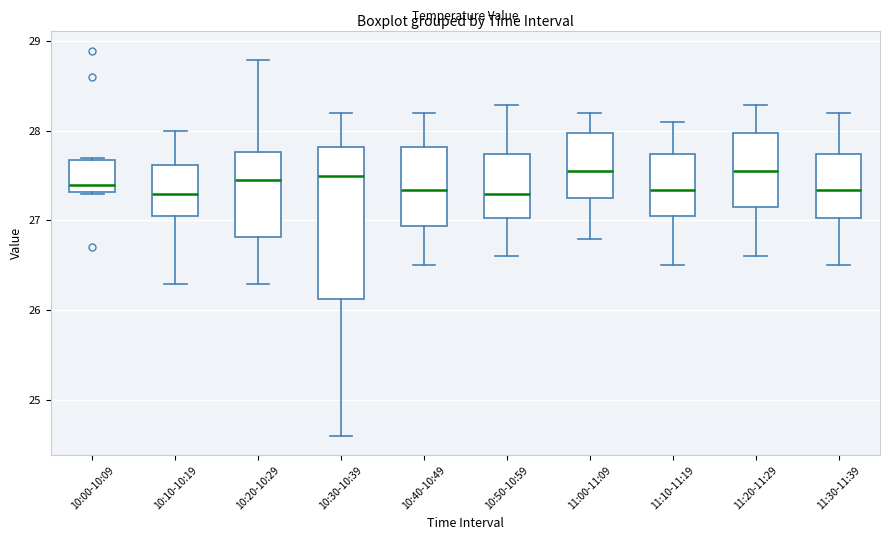

Reading left to right, read every box against the y-axis: the position of its median line, the range the box covers, and the ends of its whiskers. The values are not printed on the chart, so give them approximately, as read against the axis.

10:00-10:09: median 27.4, box 27.3 to 27.7, whiskers 27.3 to 27.7
10:10-10:19: median 27.3, box 27.1 to 27.6, whiskers 26.3 to 28.0
10:20-10:29: median 27.4, box 26.8 to 27.8, whiskers 26.3 to 28.8
10:30-10:39: median 27.5, box 26.1 to 27.8, whiskers 24.6 to 28.2
10:40-10:49: median 27.3, box 26.9 to 27.8, whiskers 26.5 to 28.2
10:50-10:59: median 27.3, box 27.0 to 27.7, whiskers 26.6 to 28.3
11:00-11:09: median 27.6, box 27.2 to 28.0, whiskers 26.8 to 28.2
11:10-11:19: median 27.3, box 27.1 to 27.7, whiskers 26.5 to 28.1
11:20-11:29: median 27.6, box 27.1 to 28.0, whiskers 26.6 to 28.3
11:30-11:39: median 27.3, box 27.0 to 27.7, whiskers 26.5 to 28.2